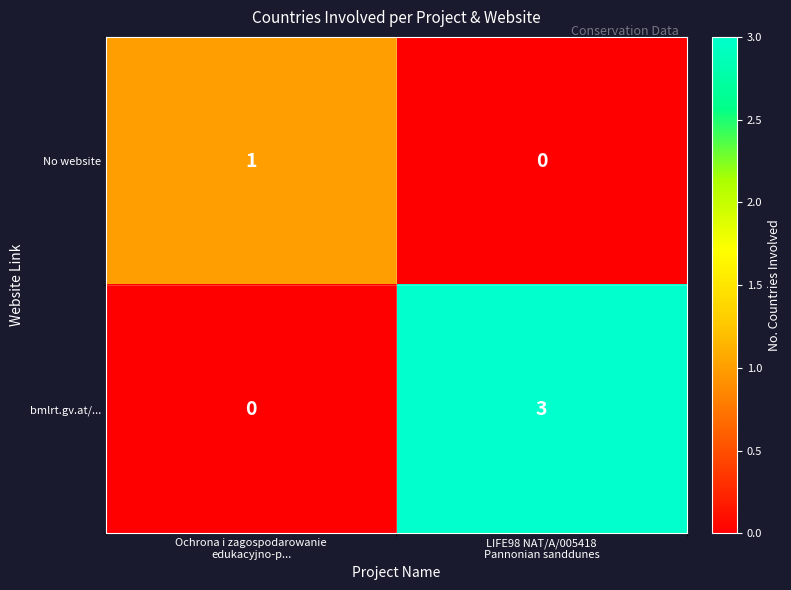

Reading right to left, what are all the values shown in this chart?

No website: 0	1
bmlrt.gv.at/...: 3	0